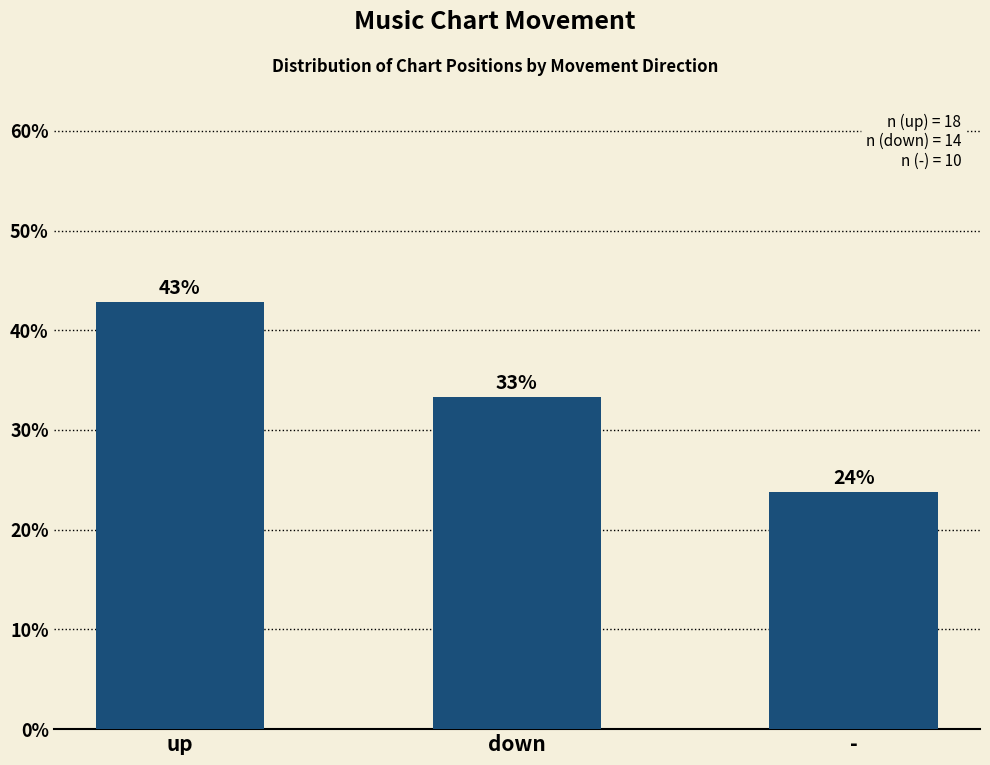

Reading right to left, list all the values displayed in this chart.

23.8	33.3	42.9